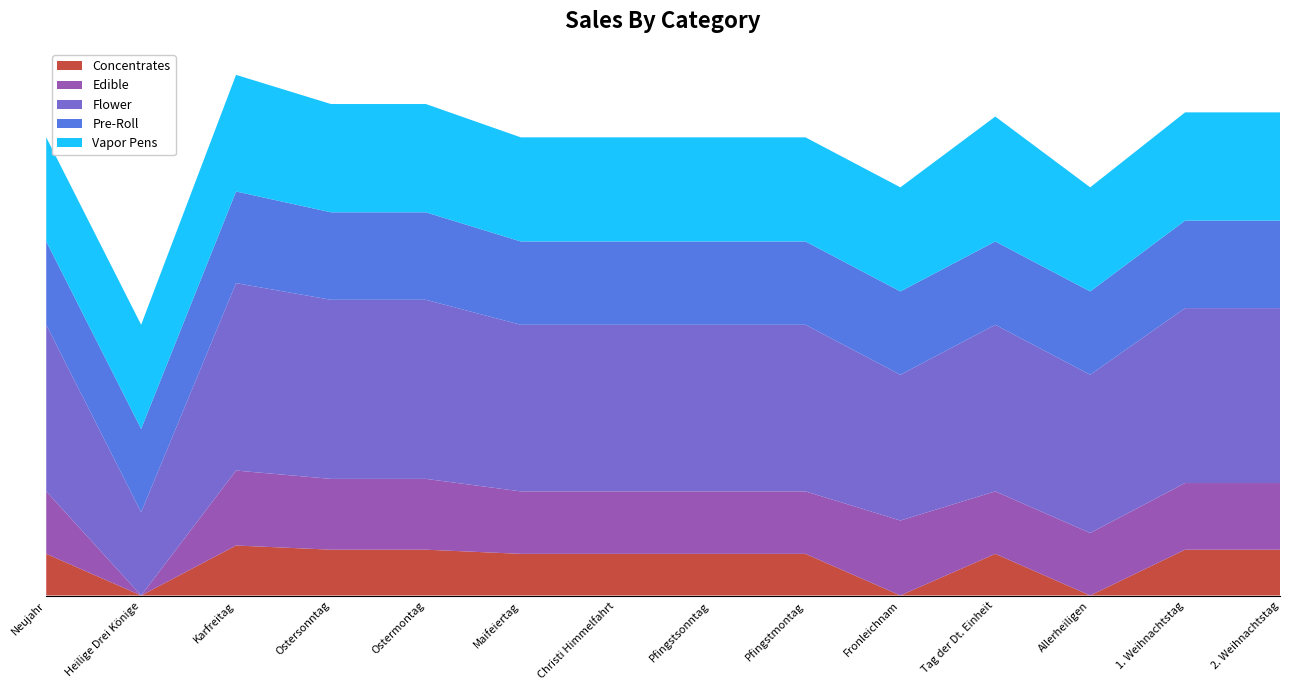

Reading right to left, extract all data points from this chart.

Concentrates: 2. Weihnachtstag=1	1. Weihnachtstag=1	Allerheiligen=0	Tag der Dt. Einheit=1	Fronleichnam=0	Pfingstmontag=1	Pfingstsonntag=1	Christi Himmelfahrt=1	Maifeiertag=1	Ostermontag=1	Ostersonntag=1	Karfreitag=1	Heilige Drei Könige=0	Neujahr=1
Edible: 2. Weihnachtstag=1	1. Weihnachtstag=1	Allerheiligen=1	Tag der Dt. Einheit=1	Fronleichnam=1	Pfingstmontag=1	Pfingstsonntag=1	Christi Himmelfahrt=1	Maifeiertag=1	Ostermontag=1	Ostersonntag=1	Karfreitag=1	Heilige Drei Könige=0	Neujahr=1
Flower: 2. Weihnachtstag=1	1. Weihnachtstag=1	Allerheiligen=1	Tag der Dt. Einheit=1	Fronleichnam=1	Pfingstmontag=1	Pfingstsonntag=1	Christi Himmelfahrt=1	Maifeiertag=1	Ostermontag=1	Ostersonntag=1	Karfreitag=1	Heilige Drei Könige=1	Neujahr=1
Pre-Roll: 2. Weihnachtstag=1	1. Weihnachtstag=1	Allerheiligen=1	Tag der Dt. Einheit=1	Fronleichnam=1	Pfingstmontag=1	Pfingstsonntag=1	Christi Himmelfahrt=1	Maifeiertag=1	Ostermontag=1	Ostersonntag=1	Karfreitag=1	Heilige Drei Könige=1	Neujahr=1
Vapor Pens: 2. Weihnachtstag=1	1. Weihnachtstag=1	Allerheiligen=1	Tag der Dt. Einheit=1	Fronleichnam=1	Pfingstmontag=1	Pfingstsonntag=1	Christi Himmelfahrt=1	Maifeiertag=1	Ostermontag=1	Ostersonntag=1	Karfreitag=1	Heilige Drei Könige=1	Neujahr=1